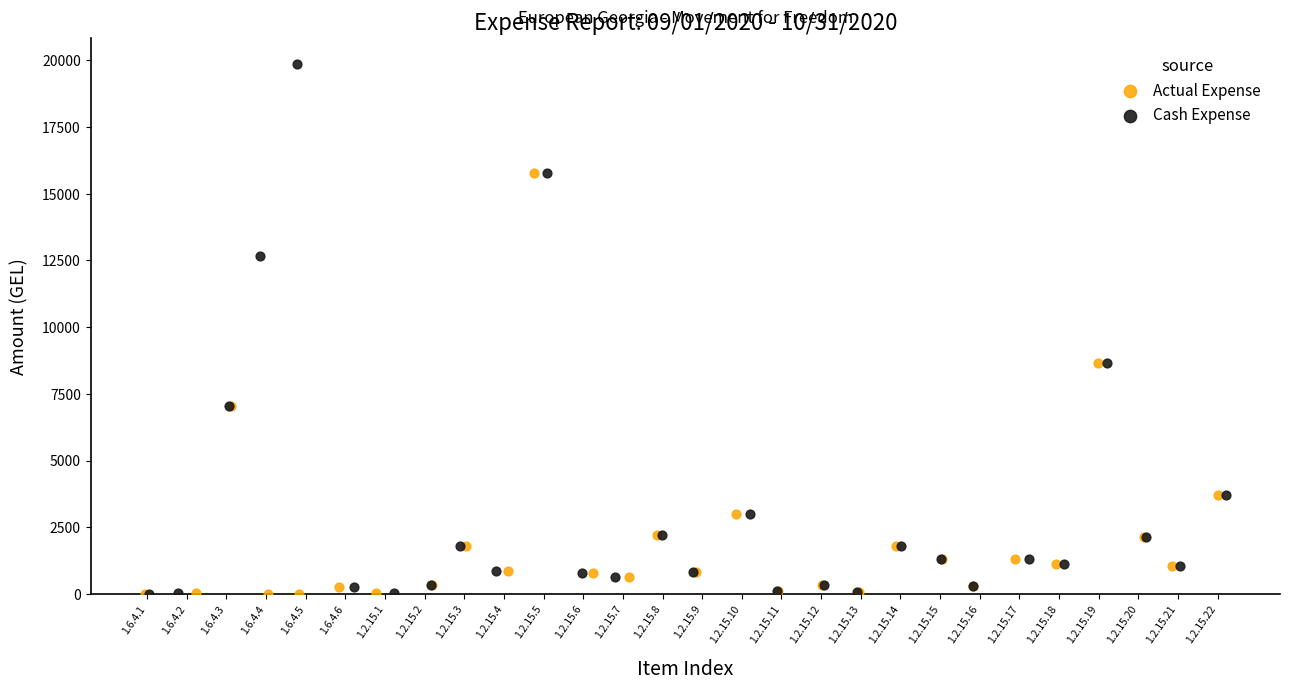

Which series has the widest spread of Y values?

Cash Expense